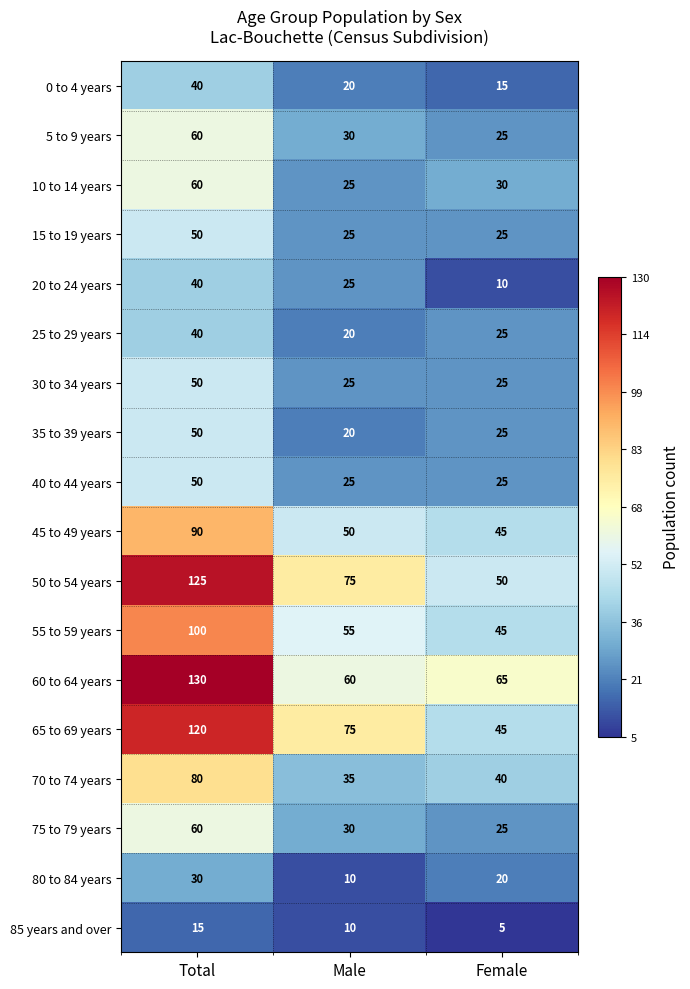

What is the total value across all series at Female?

545